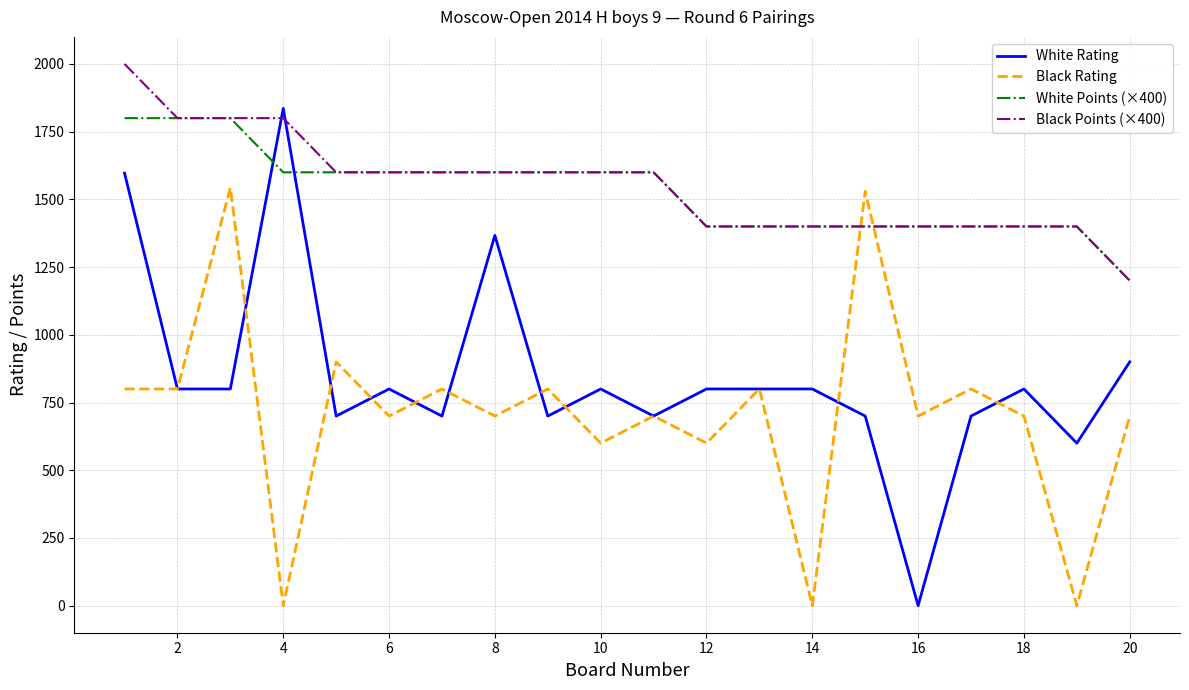

What is the greatest value displayed?

2000